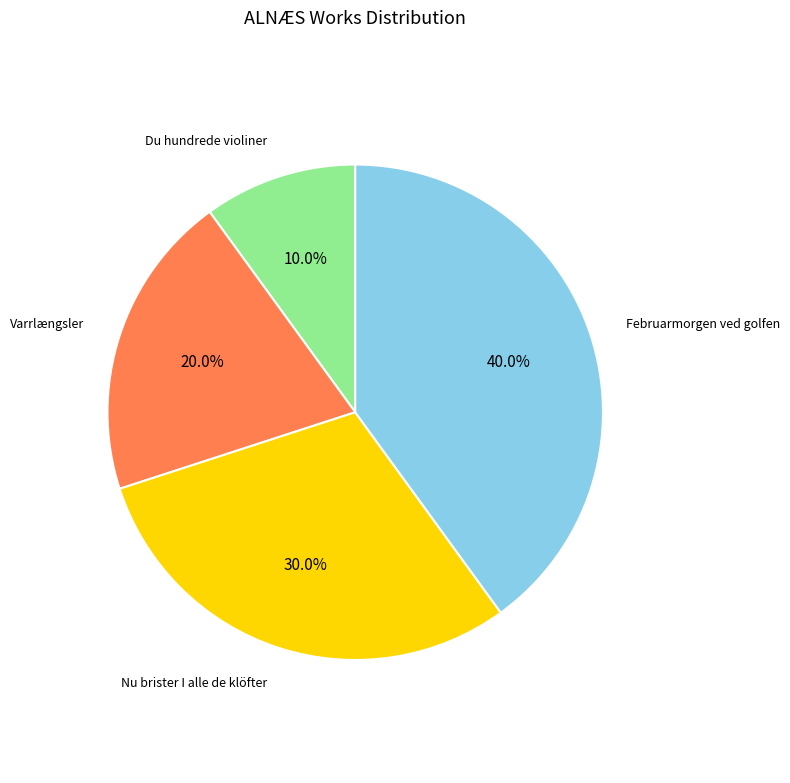

What is the ratio of the value at Varrlængsler to the value at Nu brister I alle de klöfter?

0.7